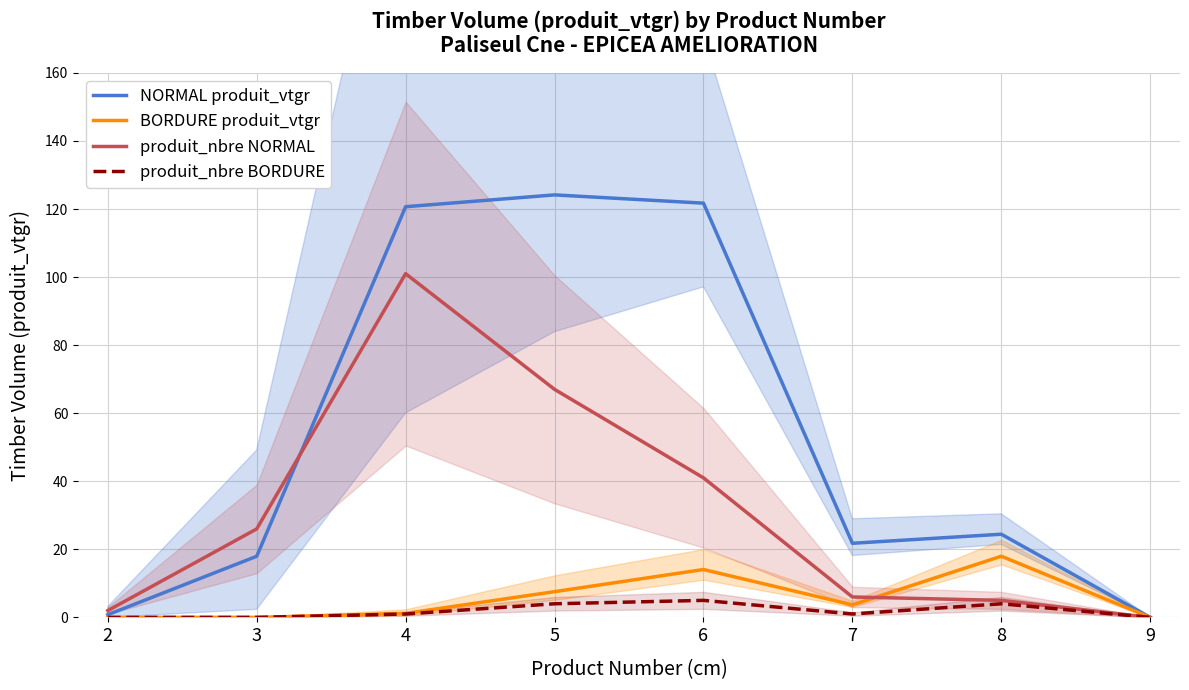

At which category does NORMAL produit_vtgr reach its first local valley?

7